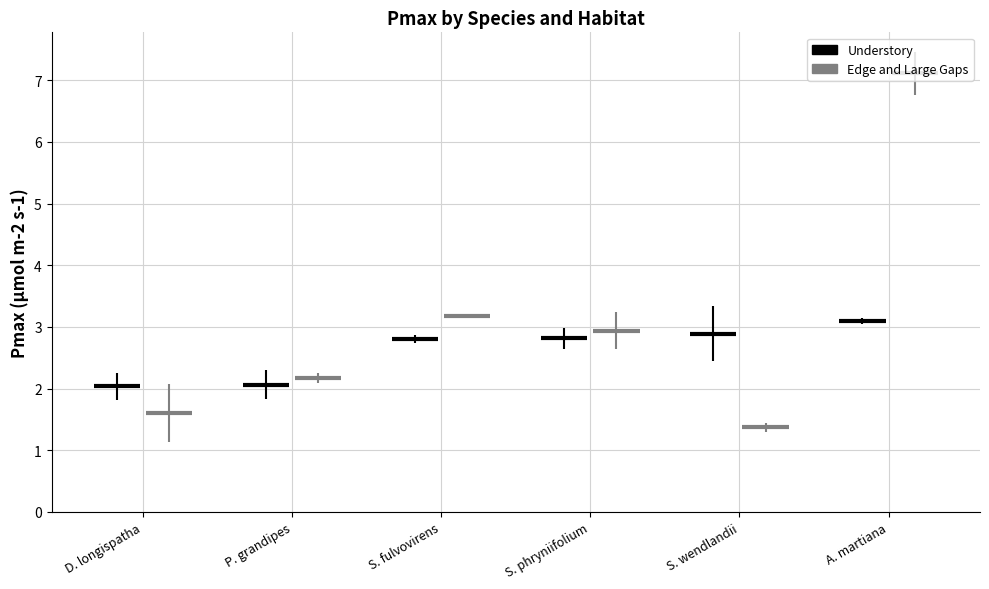

List the labels in order of Understory value, largest first.

A. martiana, S. wendlandii, S. phryniifolium, S. fulvovirens, P. grandipes, D. longispatha